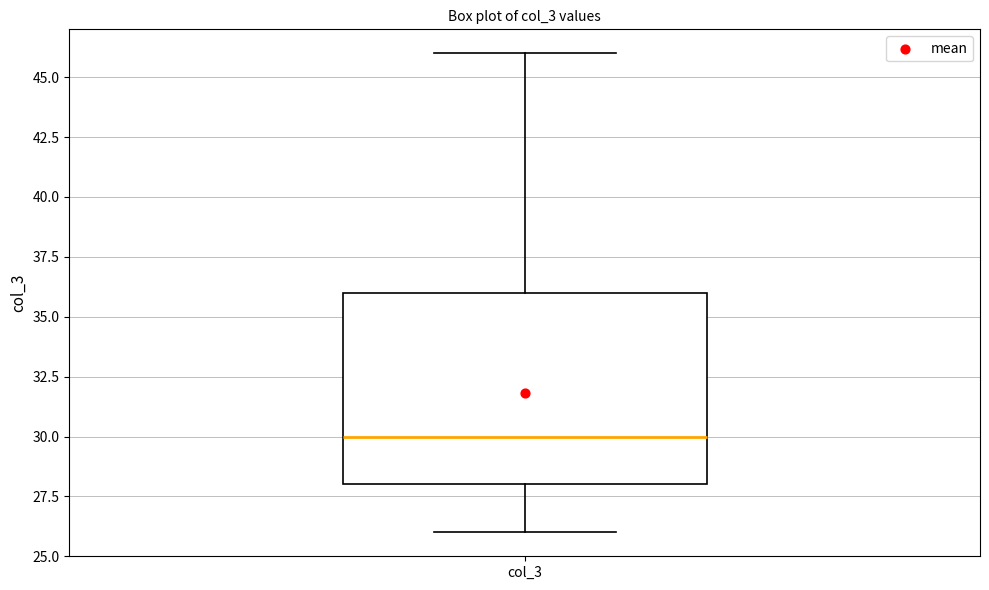

Read this box plot against the y-axis: the position of the median line, the range covered by the box, and the ends of both whiskers. The values are not printed on the chart, so give them approximately, as read against the axis.

median 30, box 28 to 36, whiskers 26 to 46